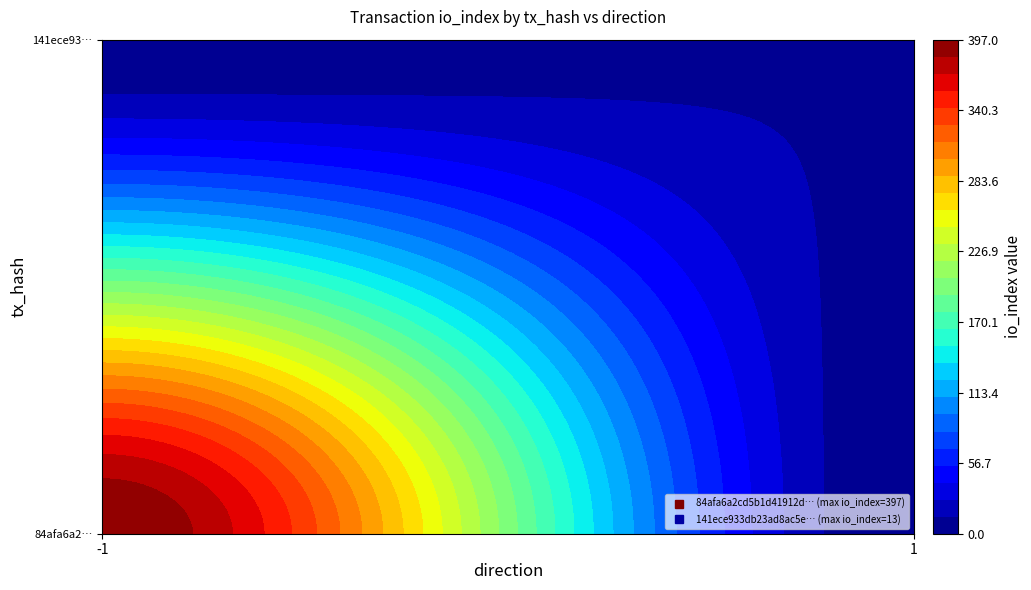

What is the greatest value displayed?

397